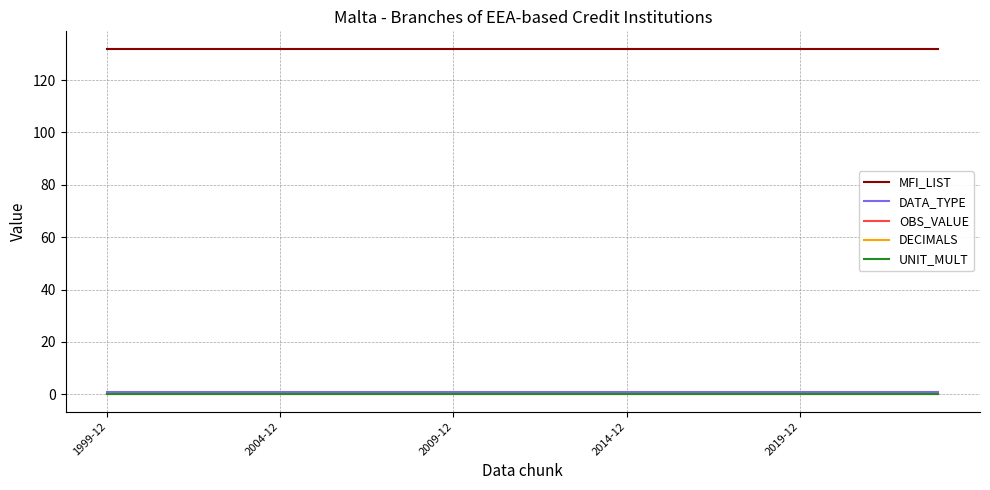

Is this an area chart (filled region under the line)?

No